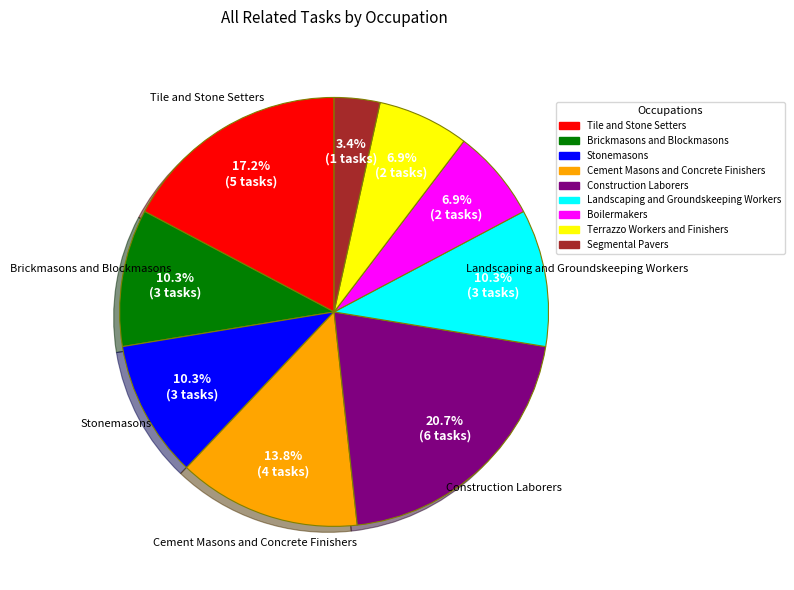

Does Terrazzo Workers and Finishers represent more than half of the total?

No